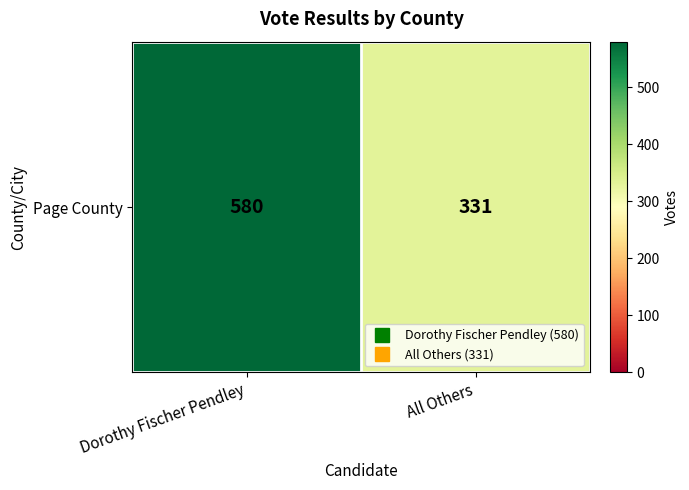

How many data points are less than 580?

1